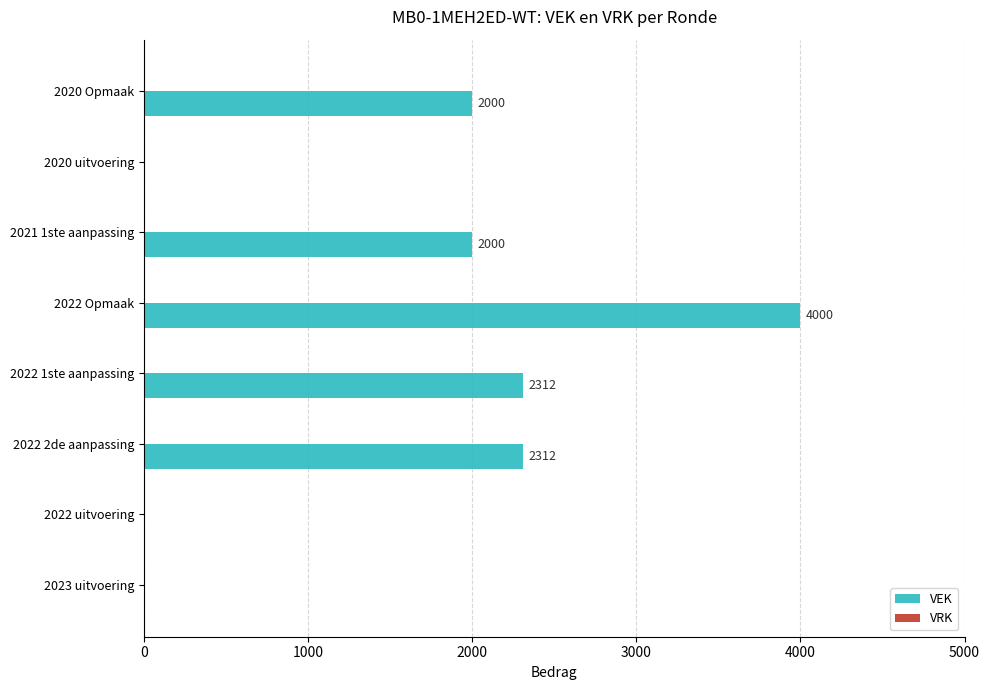

Count the number of data series in this chart.

1